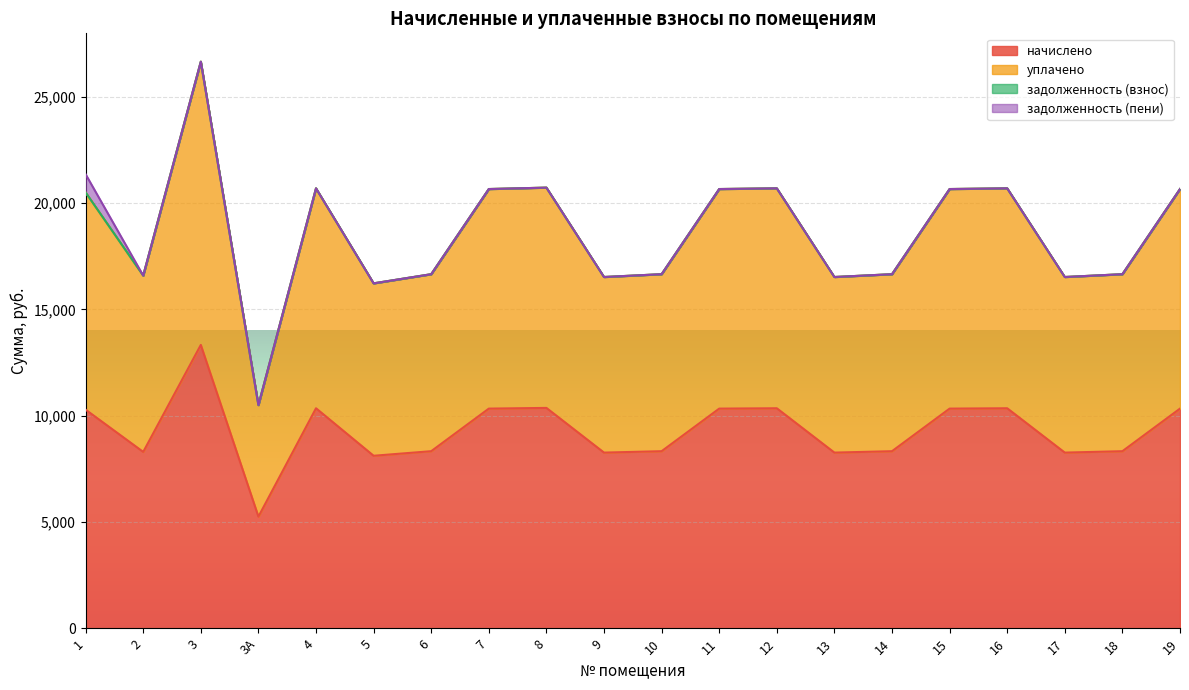

Count the number of categories in the chart.

20